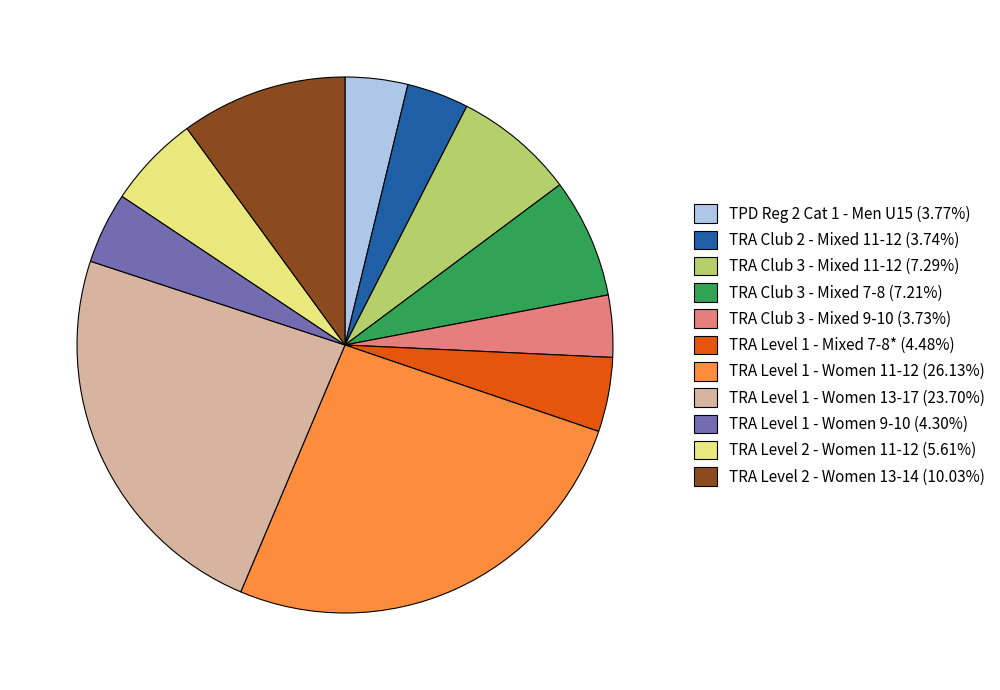

What is the largest slice in the pie chart?

TRA Level 1 - Women 11-12